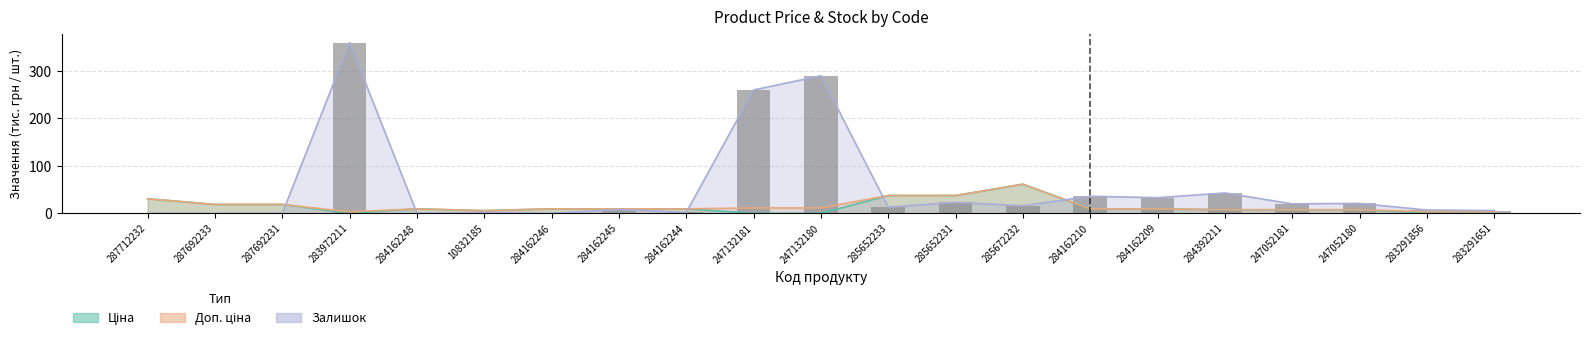

Reading right to left, what are all the values shown in this chart?

6	7	21	20	43	33	36	16	23	13	290	260	2	8	0	2	0	360	0	0	0